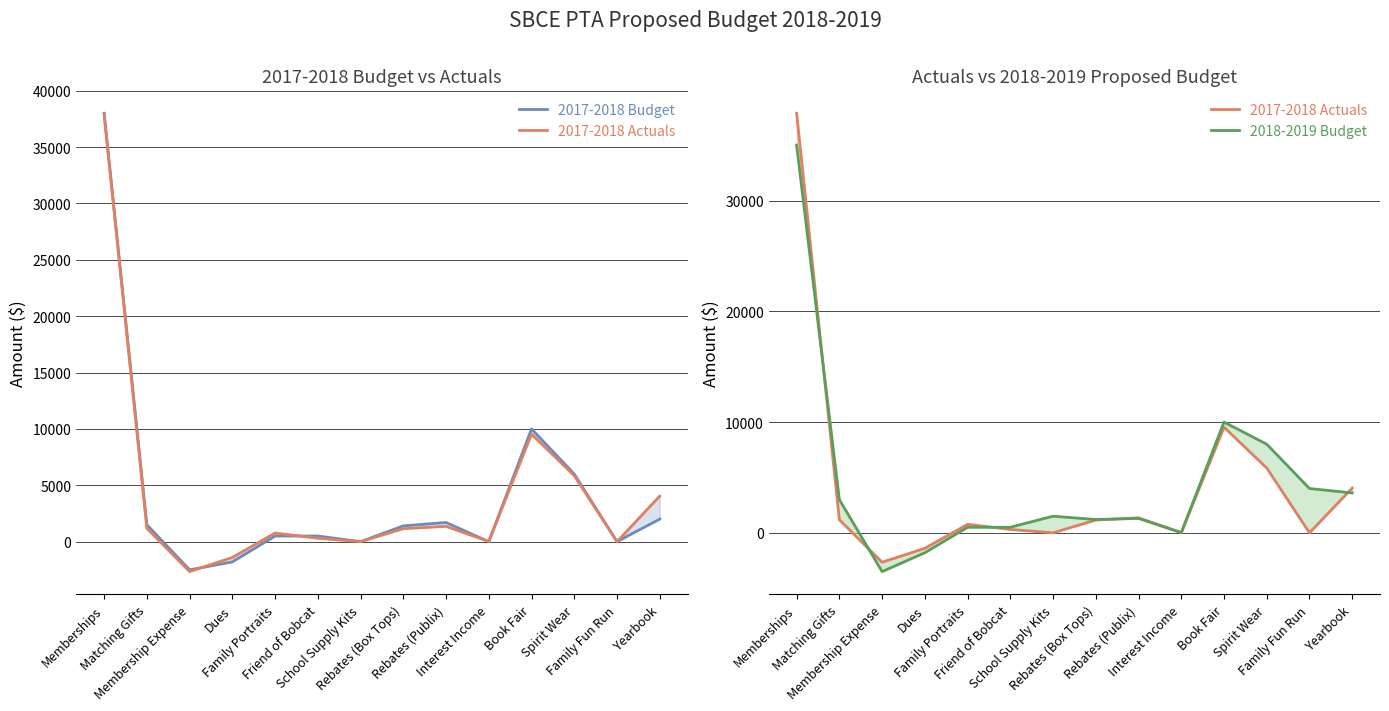

True or false: 2017-2018 Budget has a value of 2280.4 at Matching Gifts.

False